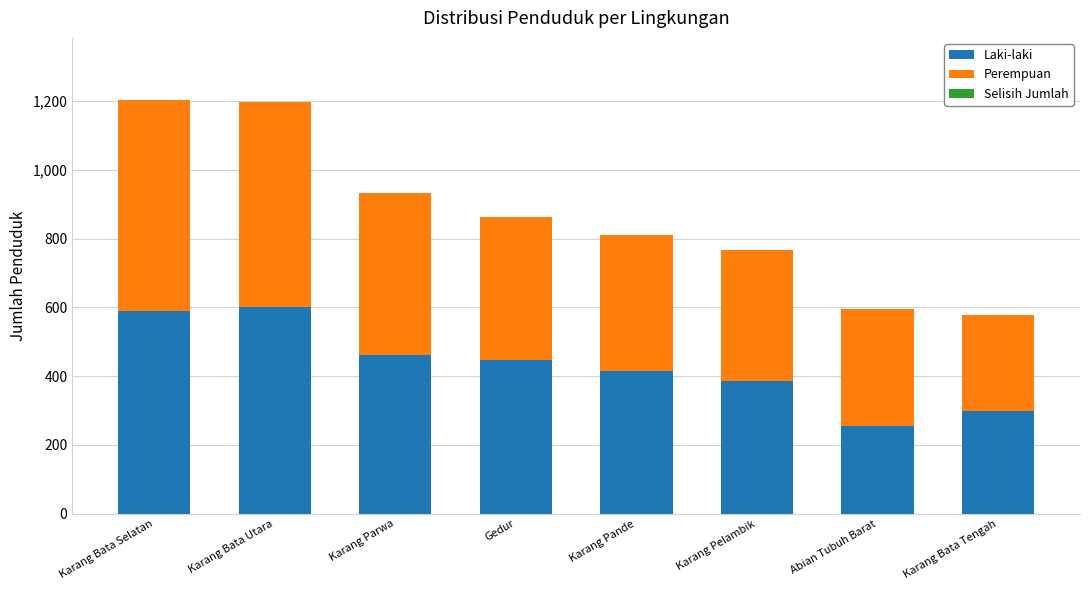

At which label does Laki-laki reach its minimum?

Abian Tubuh Barat